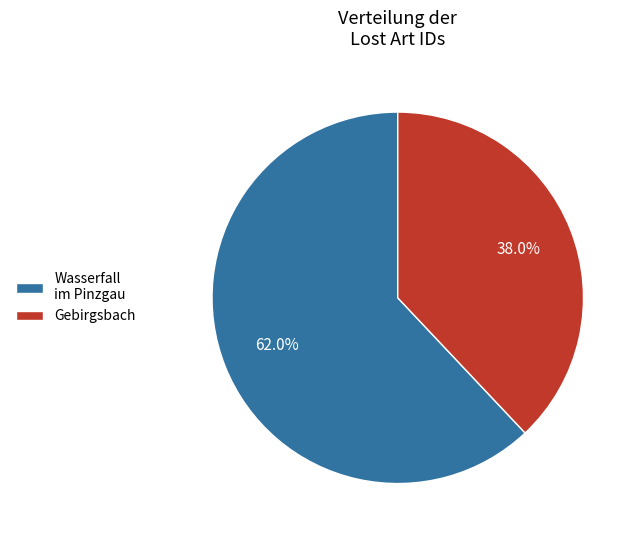

Between Wasserfall im Pinzgau and Gebirgsbach, which is larger?

Wasserfall im Pinzgau